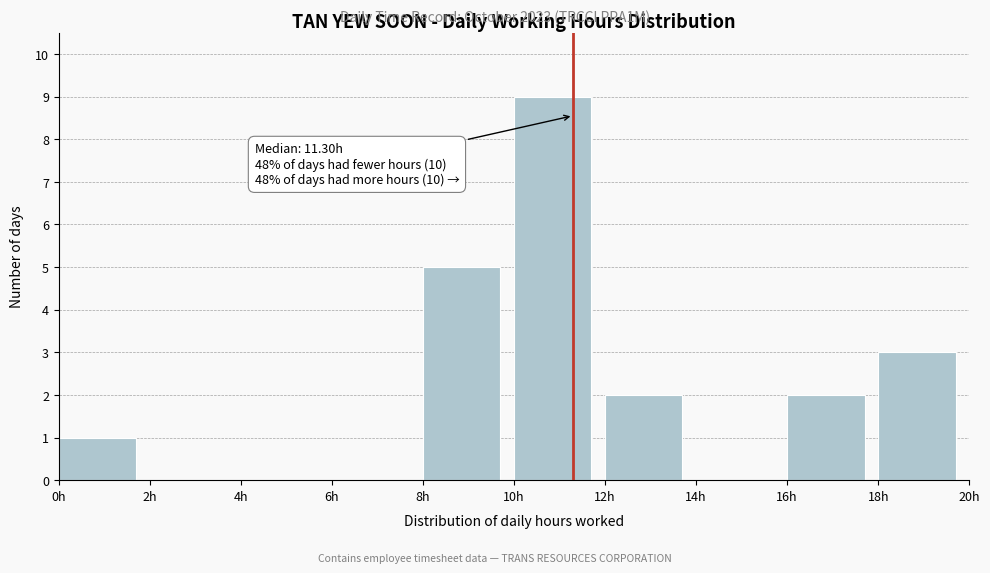

Over which range of the x-axis is the bar tallest?

10 to 12